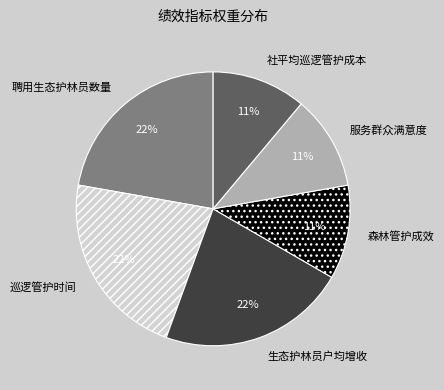

Is 聘用生态护林员数量 the majority of the pie?

No